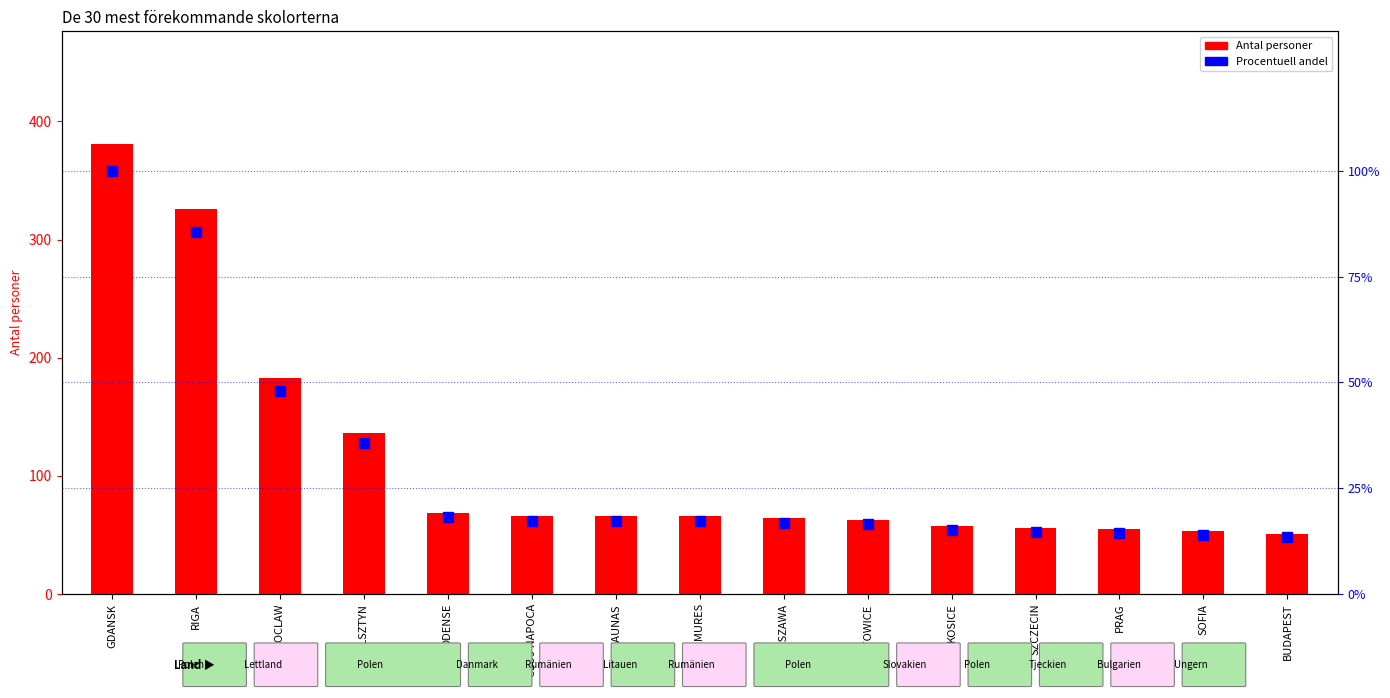

What position from the left is BUDAPEST?

15